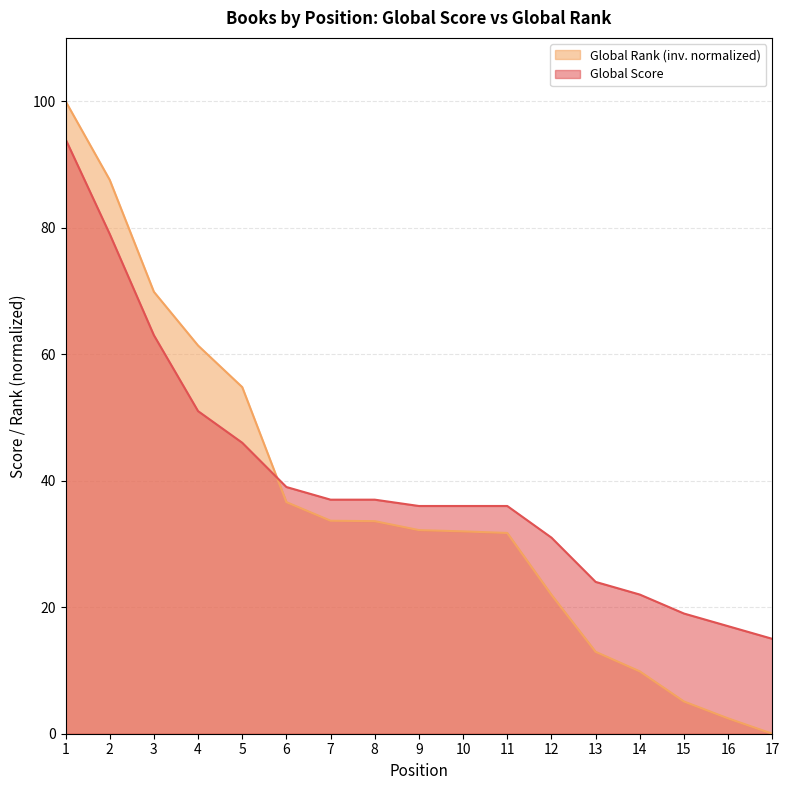

Which category has the highest value across all series?

1